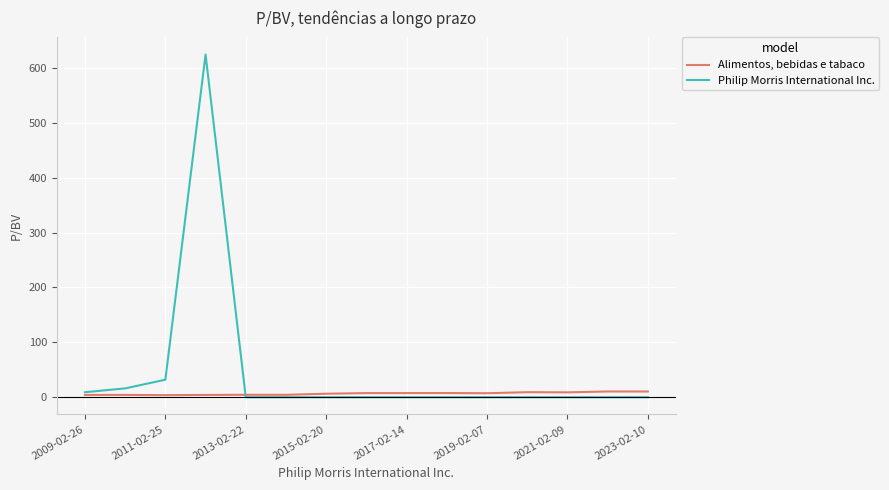

Which series has the largest total across all categories?

Philip Morris International Inc.